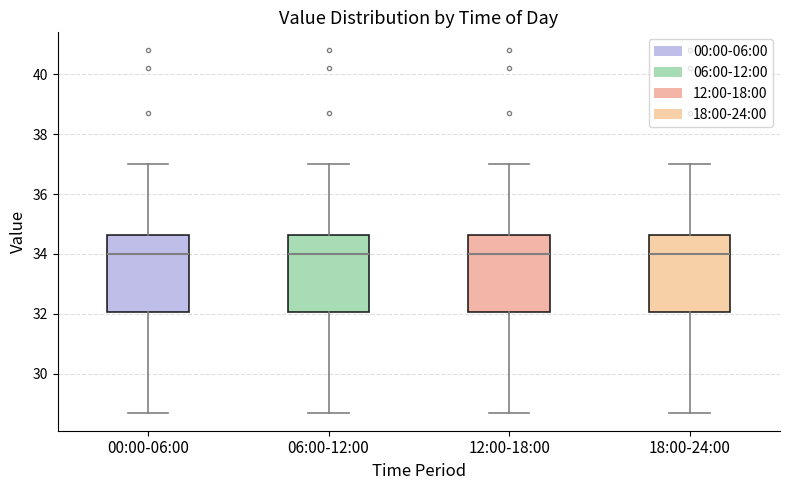

Reading left to right, read every box against the y-axis: the position of its median line, the range the box covers, and the ends of its whiskers. The values are not printed on the chart, so give them approximately, as read against the axis.

00:00-06:00: median 34.0, box 32.0 to 34.6, whiskers 28.8 to 37.0
06:00-12:00: median 34.0, box 32.0 to 34.6, whiskers 28.8 to 37.0
12:00-18:00: median 34.0, box 32.0 to 34.6, whiskers 28.8 to 37.0
18:00-24:00: median 34.0, box 32.0 to 34.6, whiskers 28.8 to 37.0